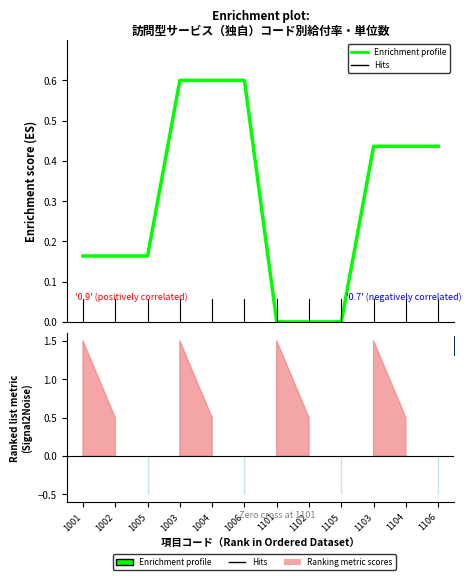

The chart shows a value of 0.6 at 1004. True or false?

True